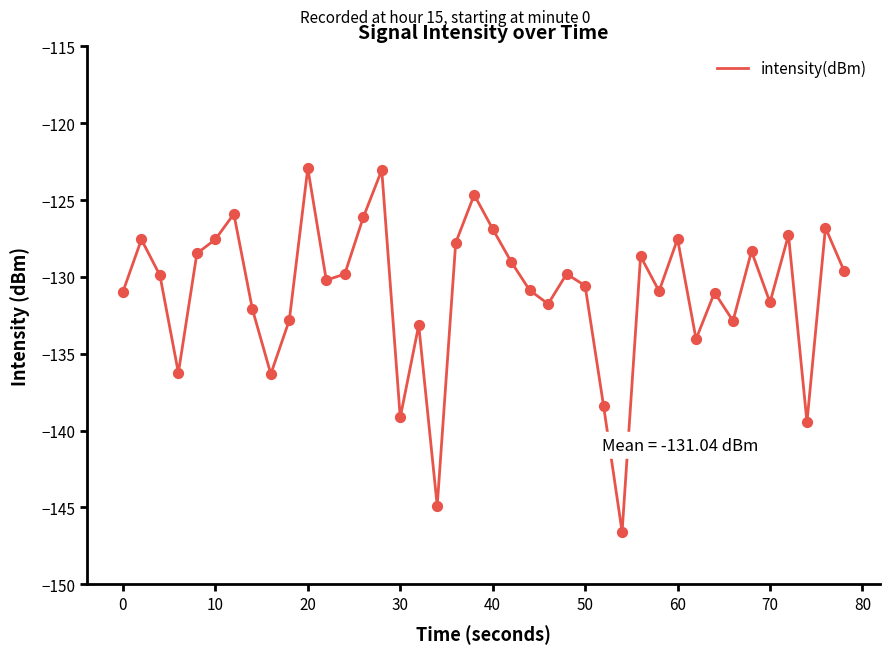

What is the difference between the maximum and minimum values?

23.7